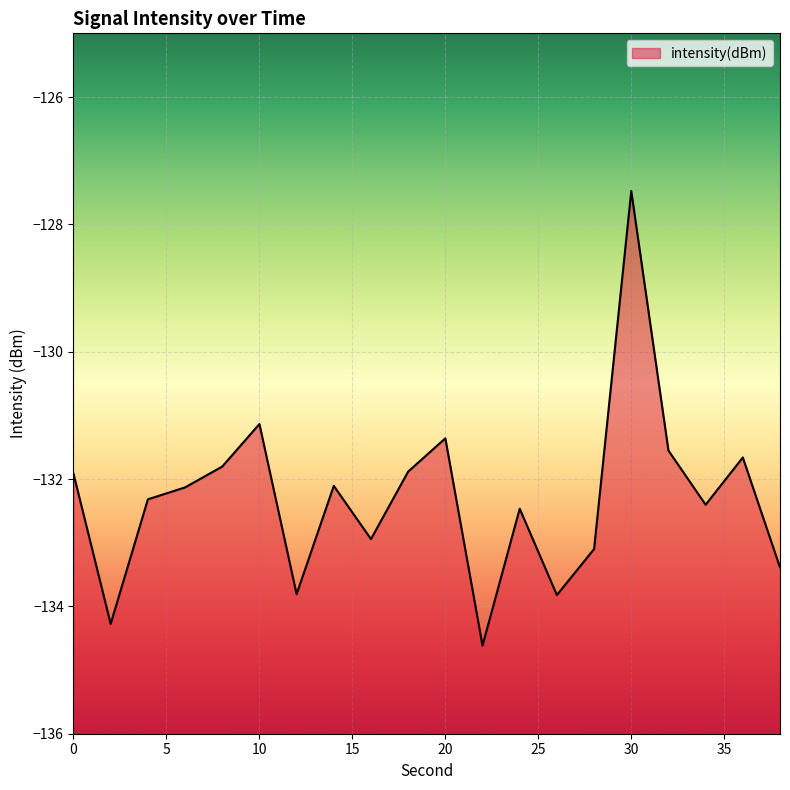

Reading right to left, what are all the values shown in this chart?

-133.4	-131.7	-132.4	-131.6	-127.5	-133.1	-133.8	-132.5	-134.6	-131.4	-131.9	-132.9	-132.1	-133.8	-131.1	-131.8	-132.1	-132.3	-134.3	-131.9